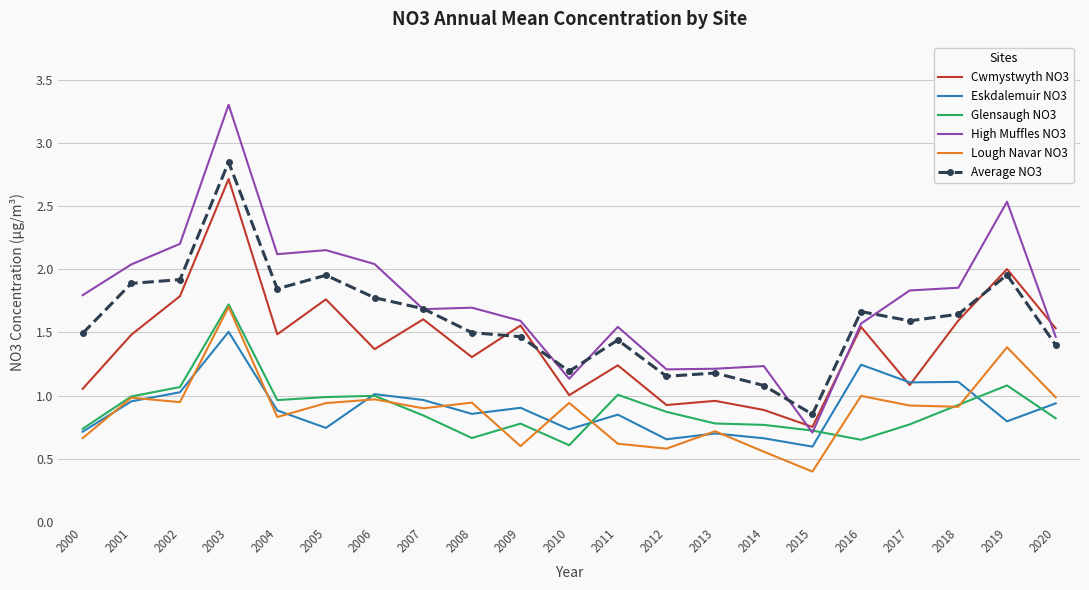

What is the spread (max minus min) of values at 2004?

1.3